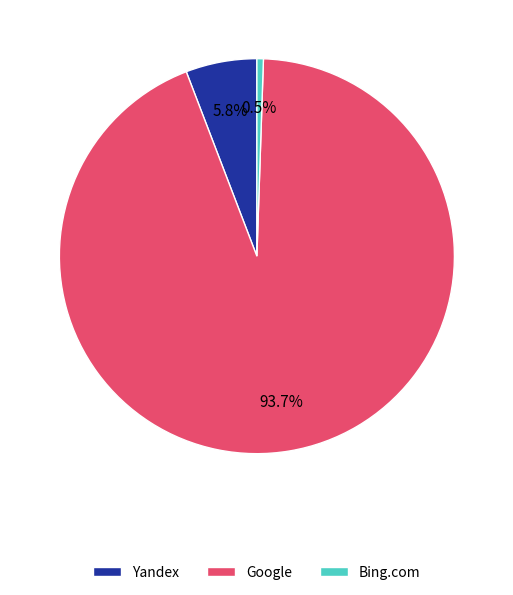

Count the number of slices in the pie.

3